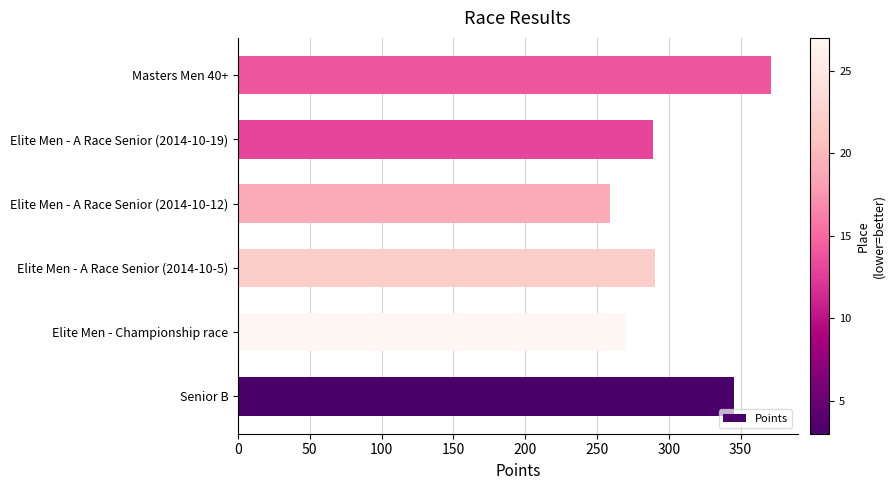

The chart shows a value of 270.4 at Elite Men - Championship race. True or false?

True